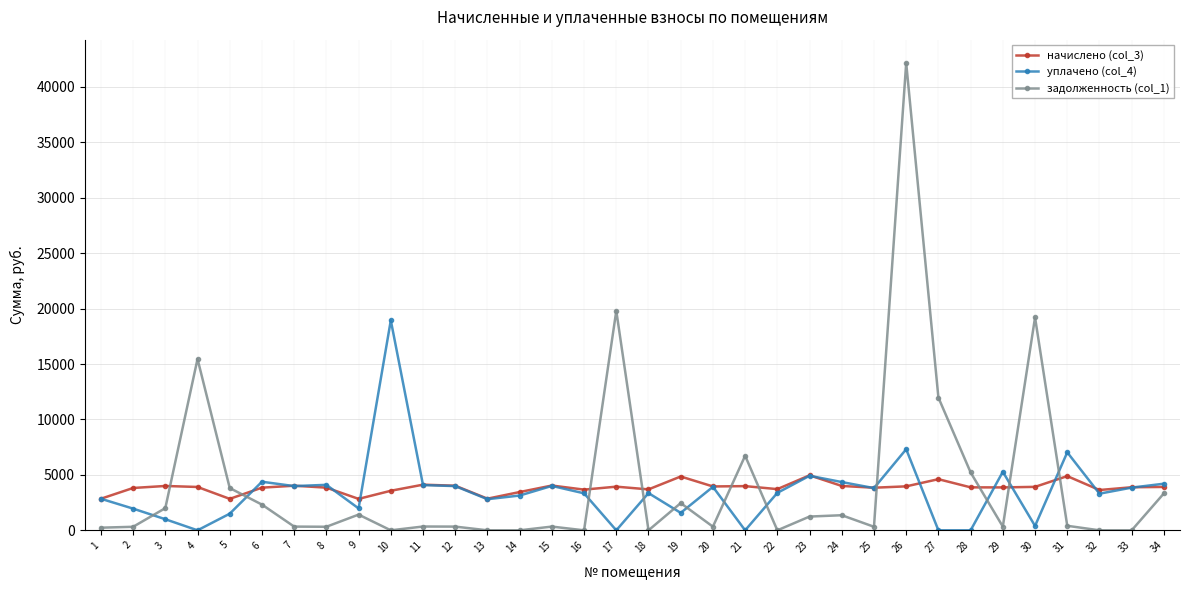

True or false: задолженность (col_1) has more than 2 interior local peaks.

True